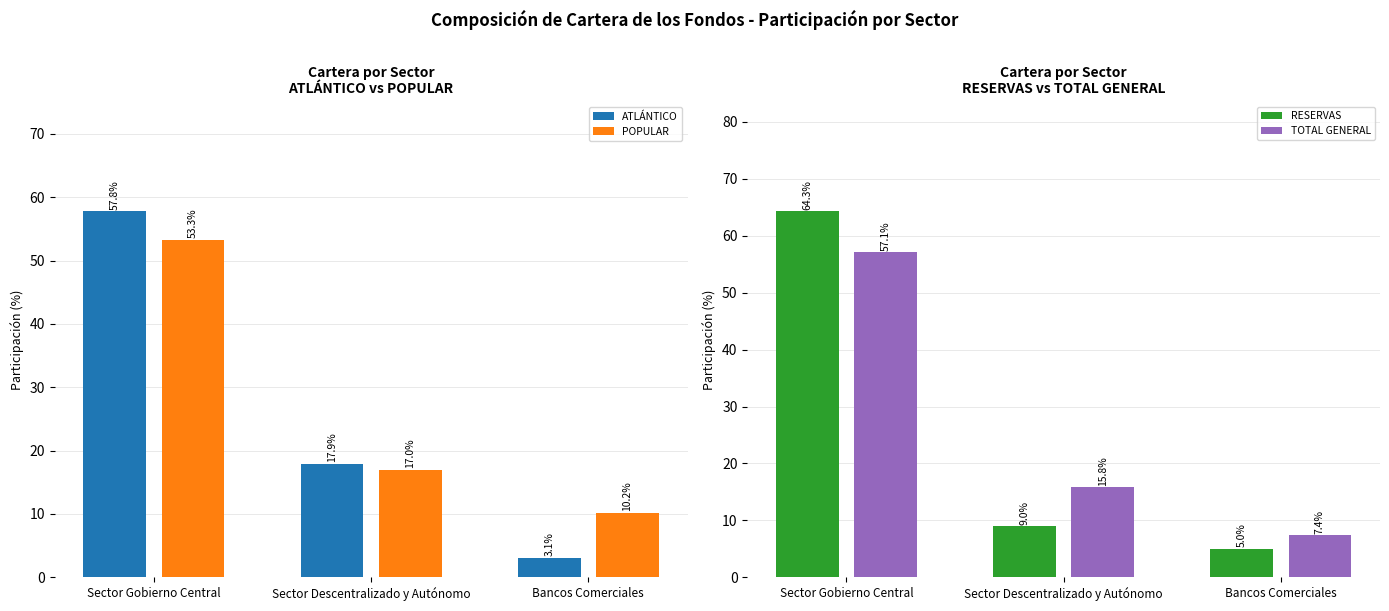

Between Sector Gobierno Central and Sector Descentralizado y Autónomo, which series saw the biggest shift?

RESERVAS